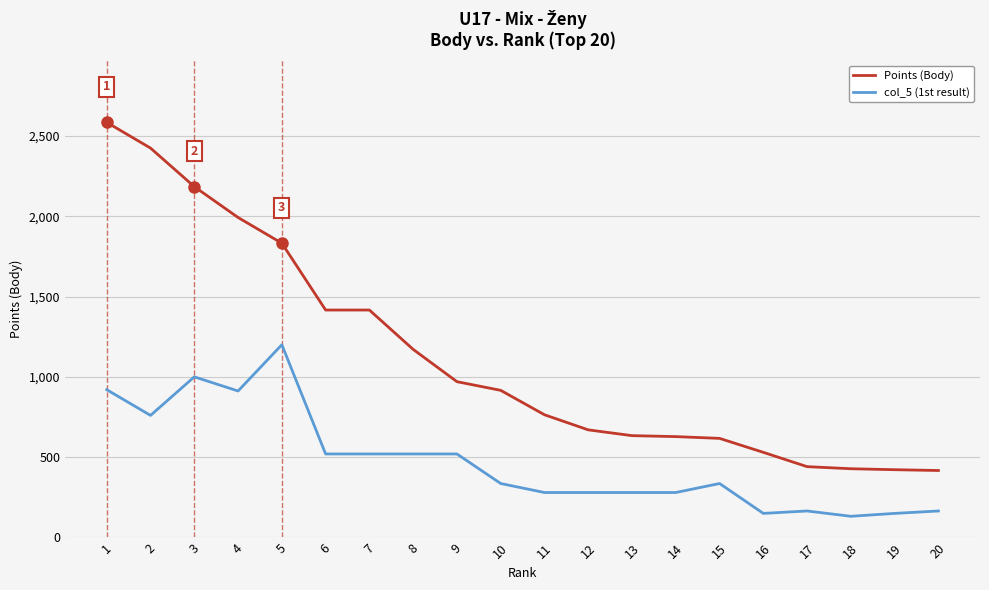

True or false: col_5 (1st result) and Points (Body) intersect in this chart.

False